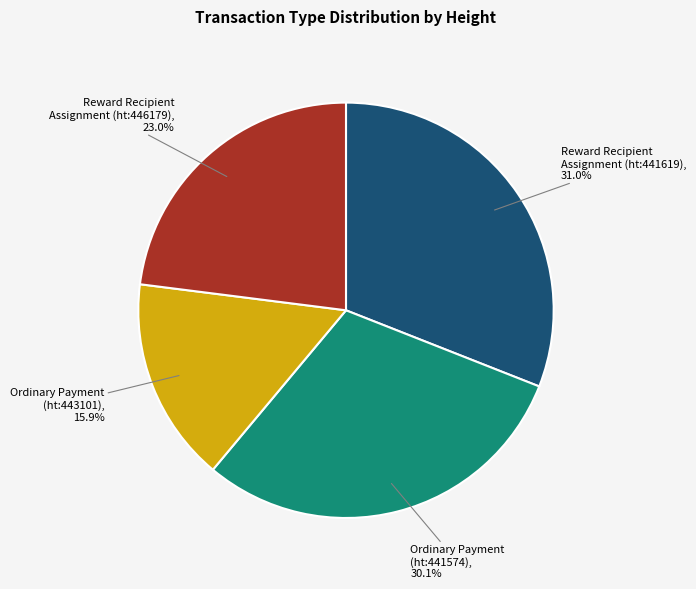

How many segments does this pie chart have?

4